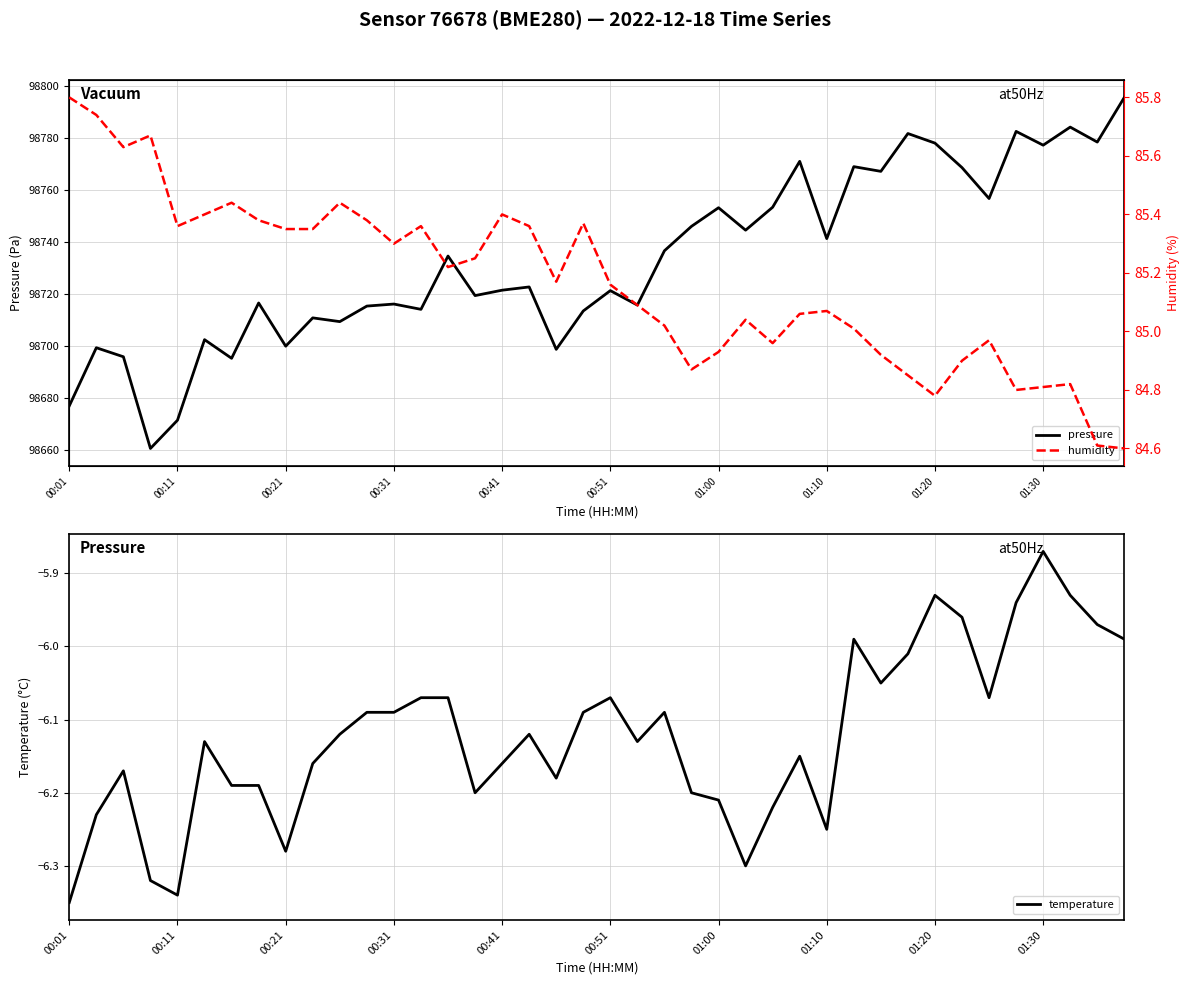

Does the chart have visible grid lines?

Yes